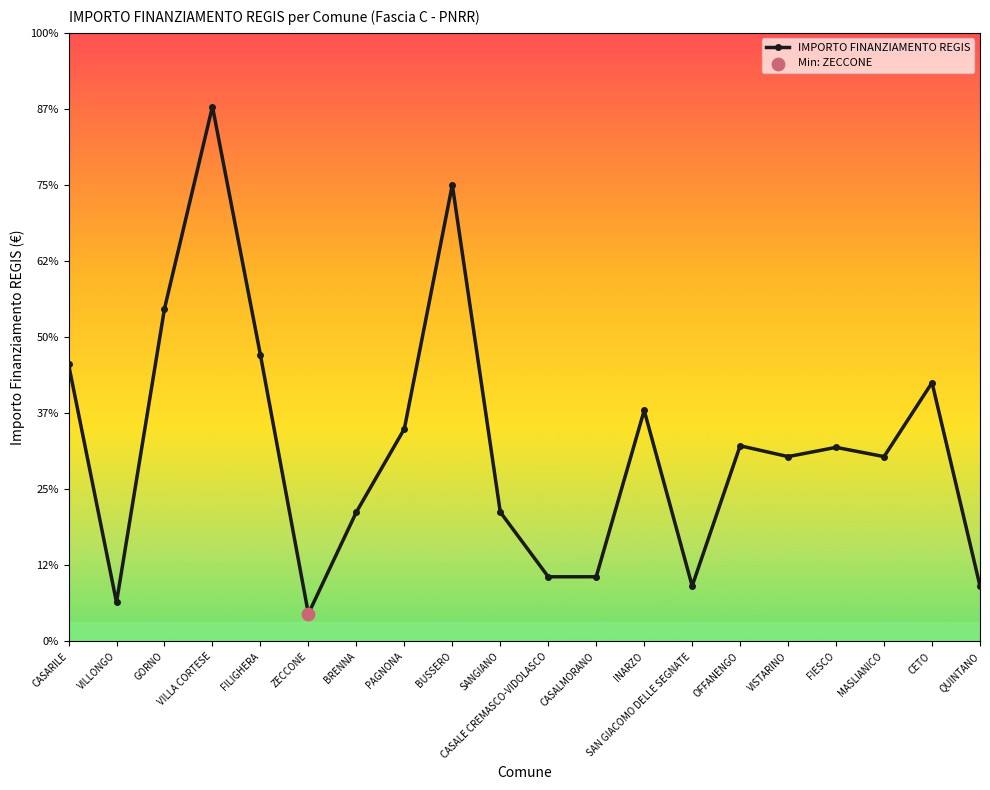

Approximately how many times larger is the value at SAN GIACOMO DELLE SEGNATE compared to CETO?

0.2